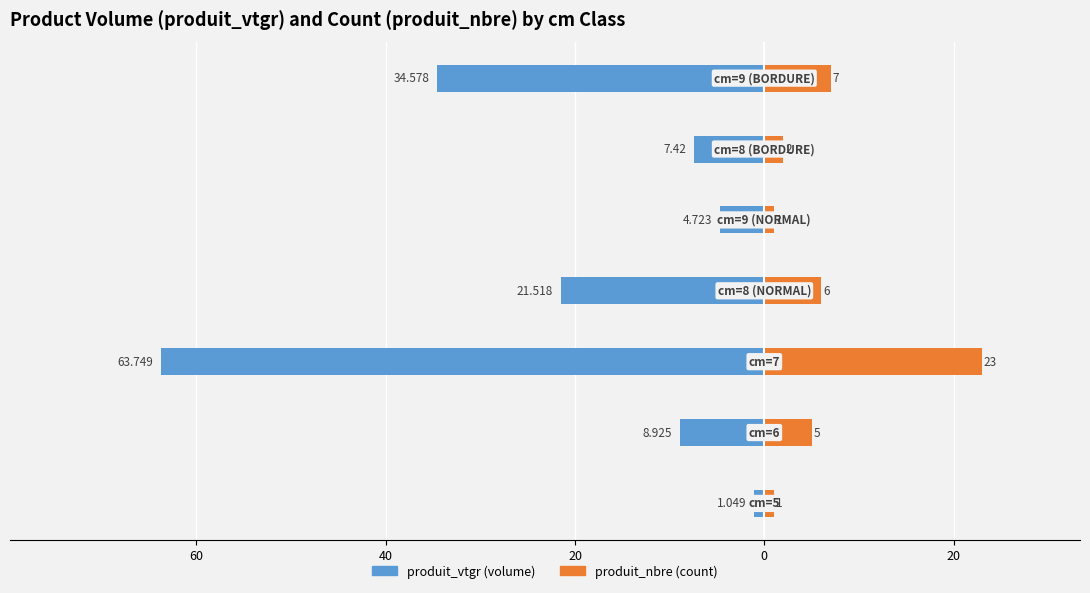

How many bars are there in total?

14